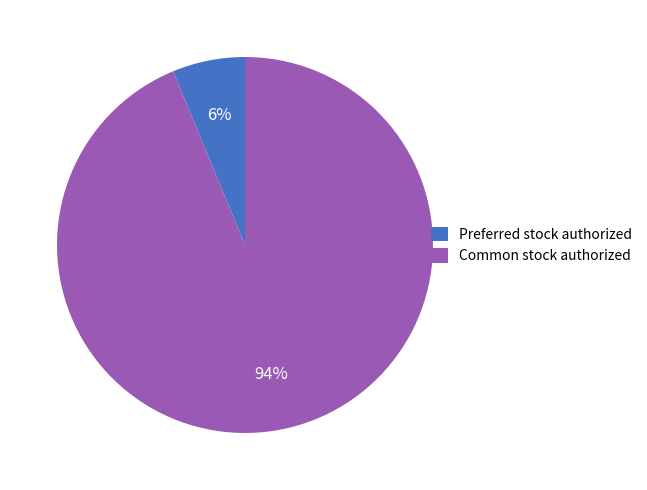

Is Common stock authorized the majority of the pie?

Yes